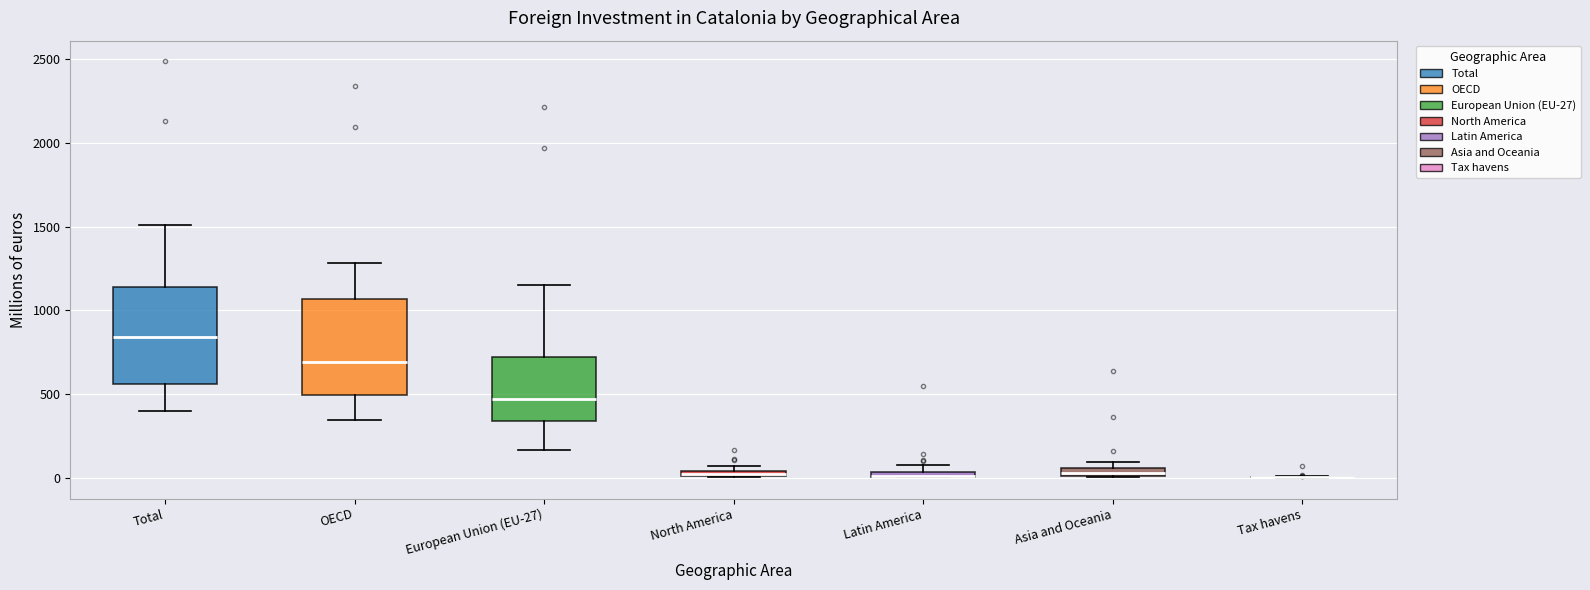

Where is the lower edge of the box for Asia and Oceania on the y-axis? The values are not printed on the chart, so give them approximately, as read against the axis.

0